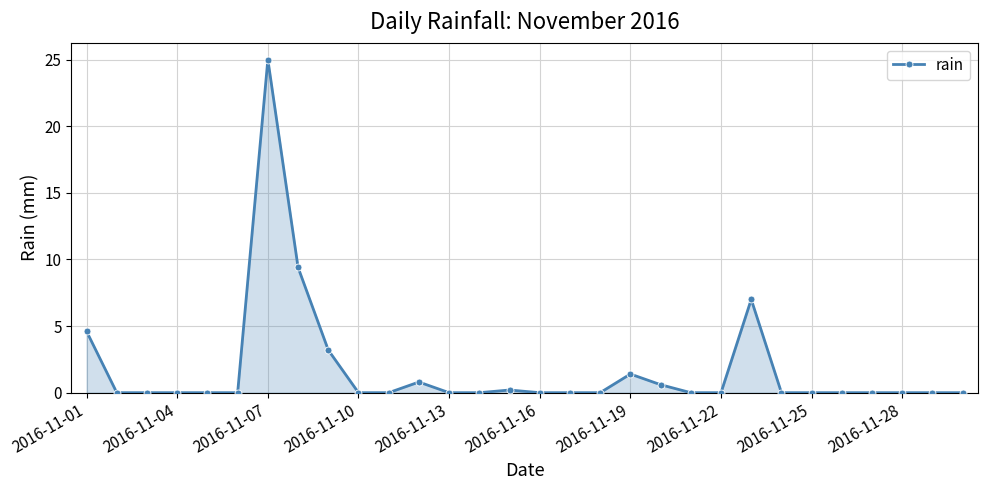

What is the maximum value shown in the chart?

25.0